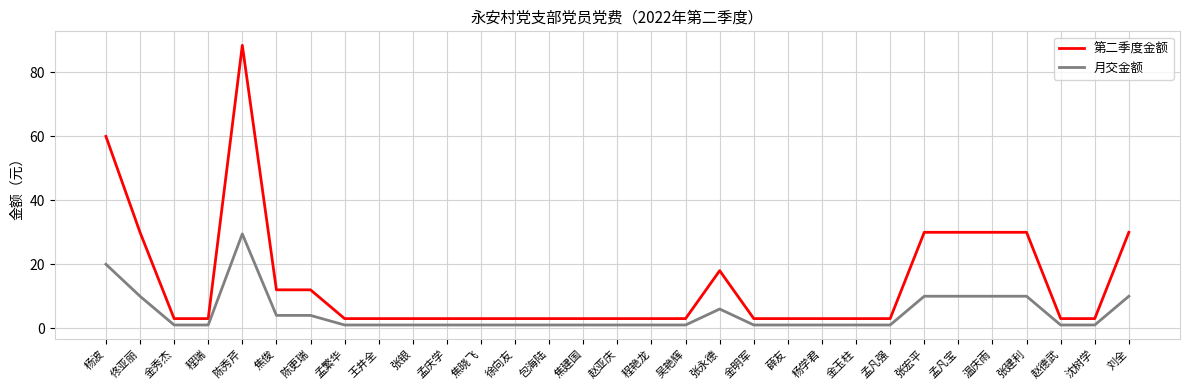

What value does the 第二季度金额 series have at 程艳龙?

3.0